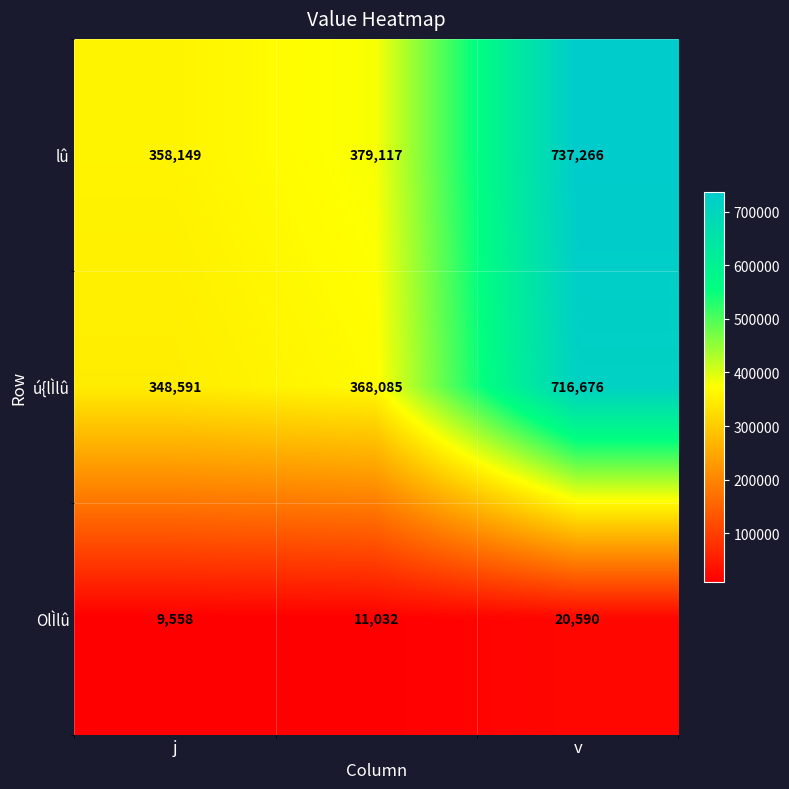

What is the maximum value shown in the chart?

737266